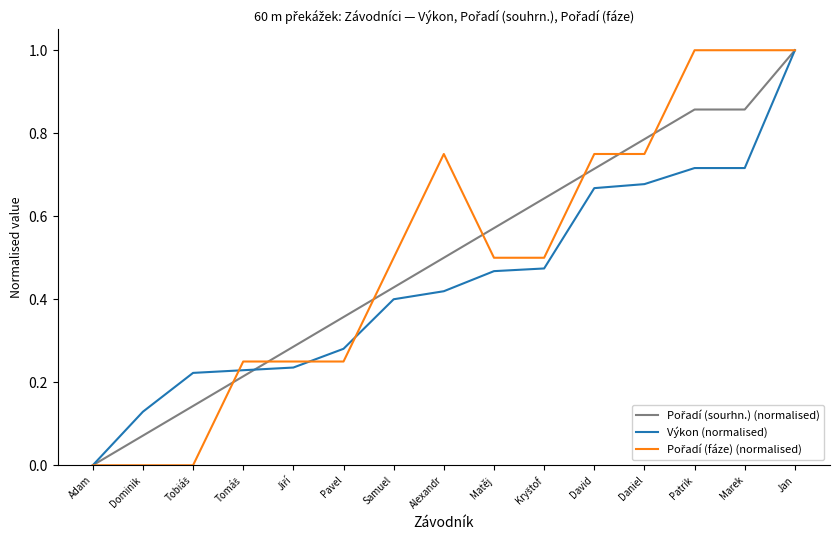

What is the total value across all series at Samuel?

1.3